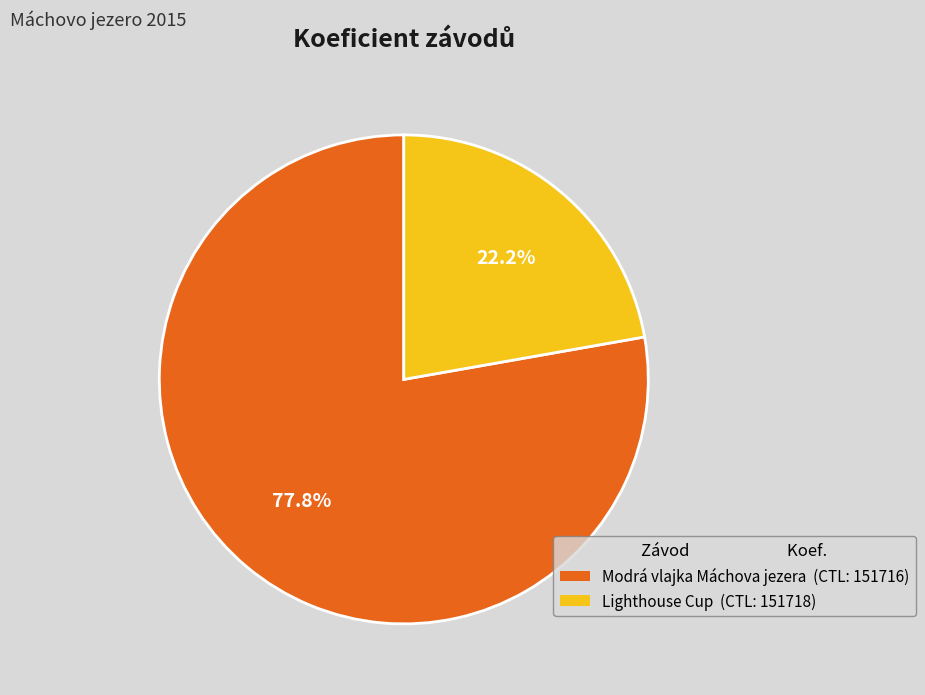

Rank the categories by value from lowest to highest.

Lighthouse Cup (CTL: 151718), Modrá vlajka Máchova jezera (CTL: 151716)